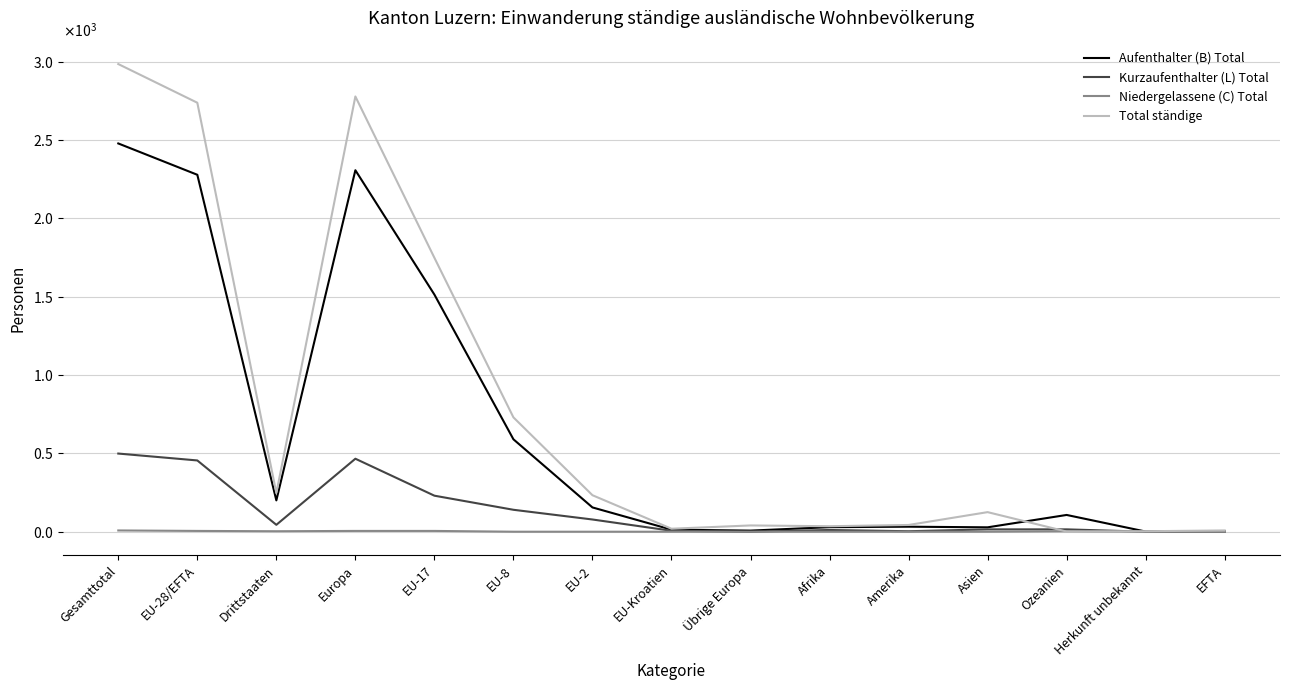

What position from the right is EFTA?

1